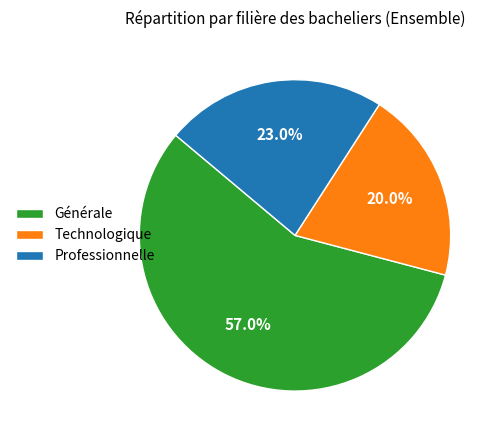

To the nearest percent, what is the difference between the Professionnelle and Générale slice percentages?

34%